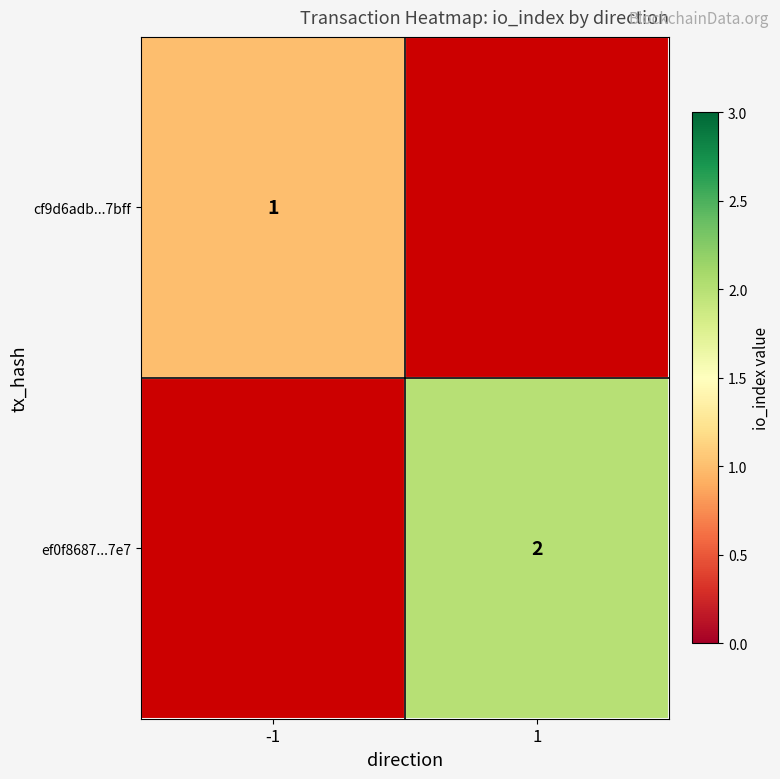

Is it true that cf9d6adb...7bff equals 2 at -1?

False